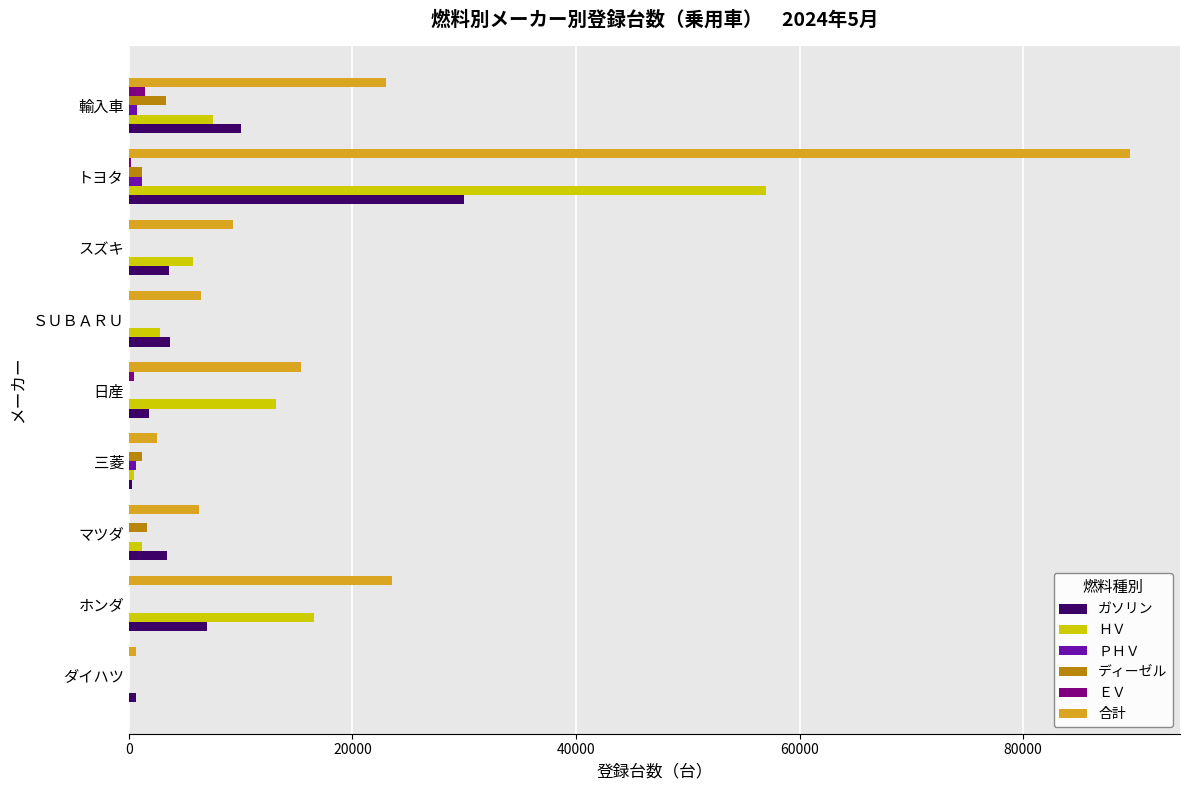

Is the value of ディーゼル at ＳＵＢＡＲＵ greater than the value of ガソリン at スズキ?

No